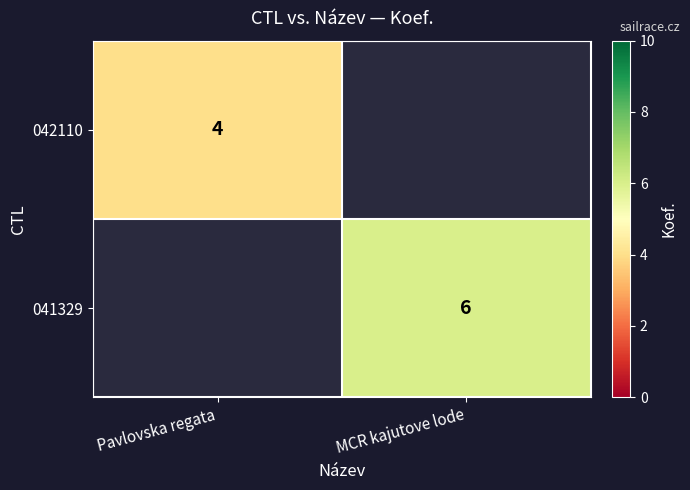

How many data points does each series have?

2